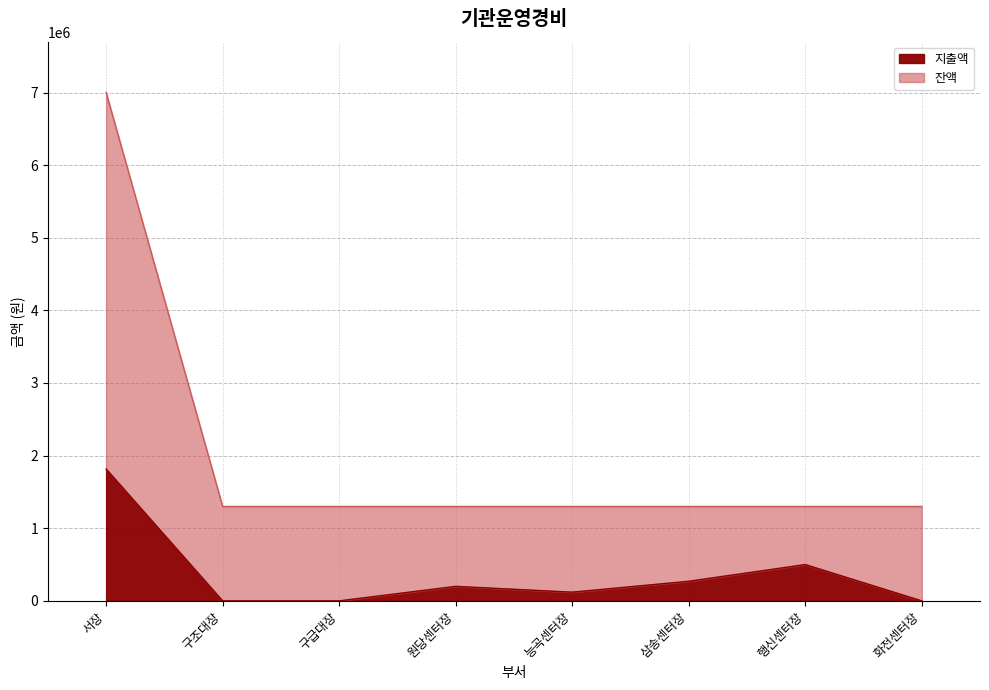

List the labels in order of 지출액 value, largest first.

서장, 행신센터장, 삼송센터장, 원당센터장, 능곡센터장, 구조대장, 구급대장, 화전센터장